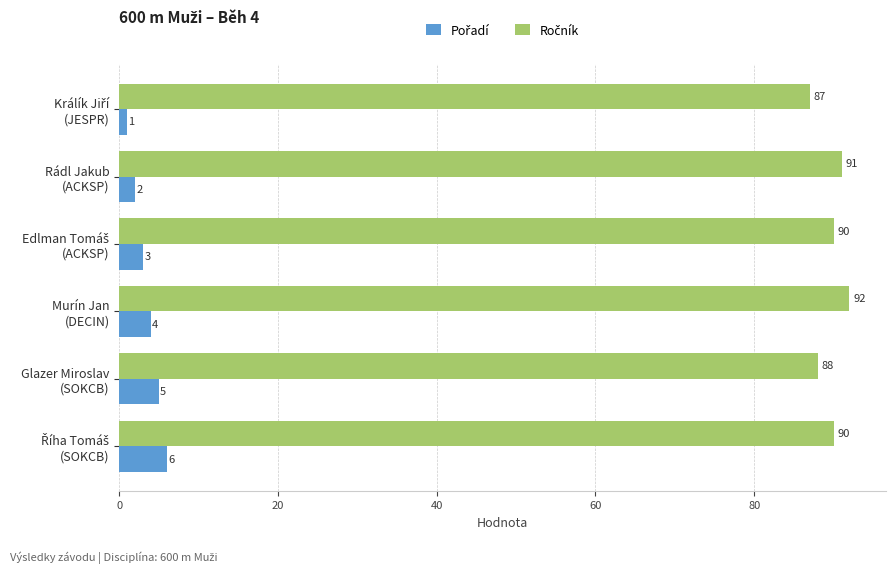

What is the greatest value displayed?

92